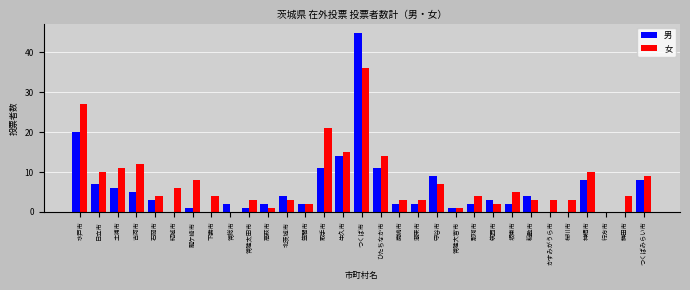

Which category has the highest value across all series?

つくば市